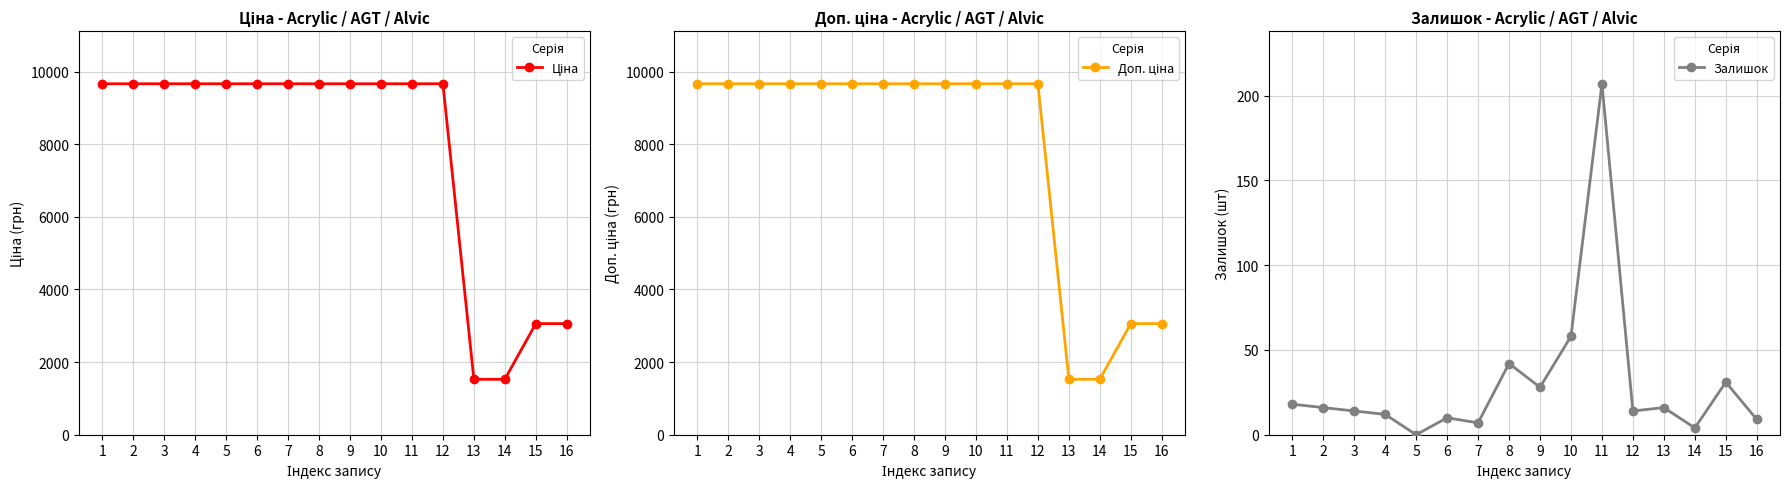

What is the maximum value for Ціна?

9664.7